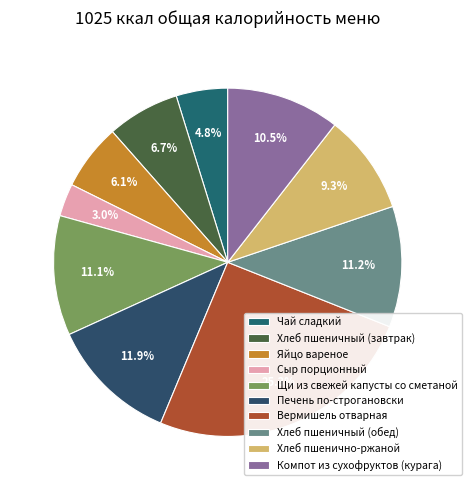

Which category has the biggest portion of the pie?

Вермишель отварная